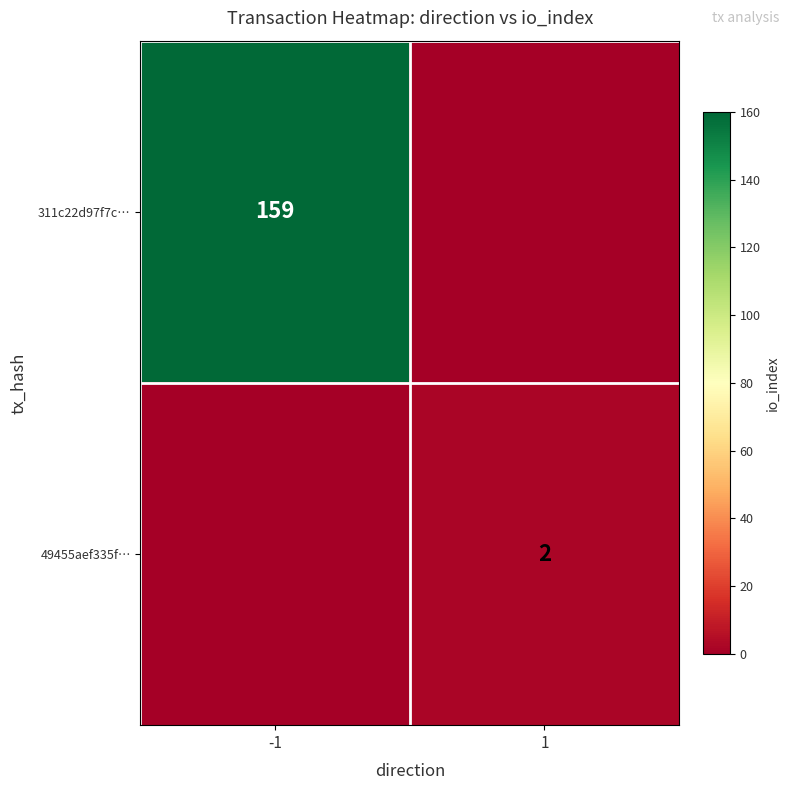

The value of 49455aef335f… at 1 is 2. True or false?

True